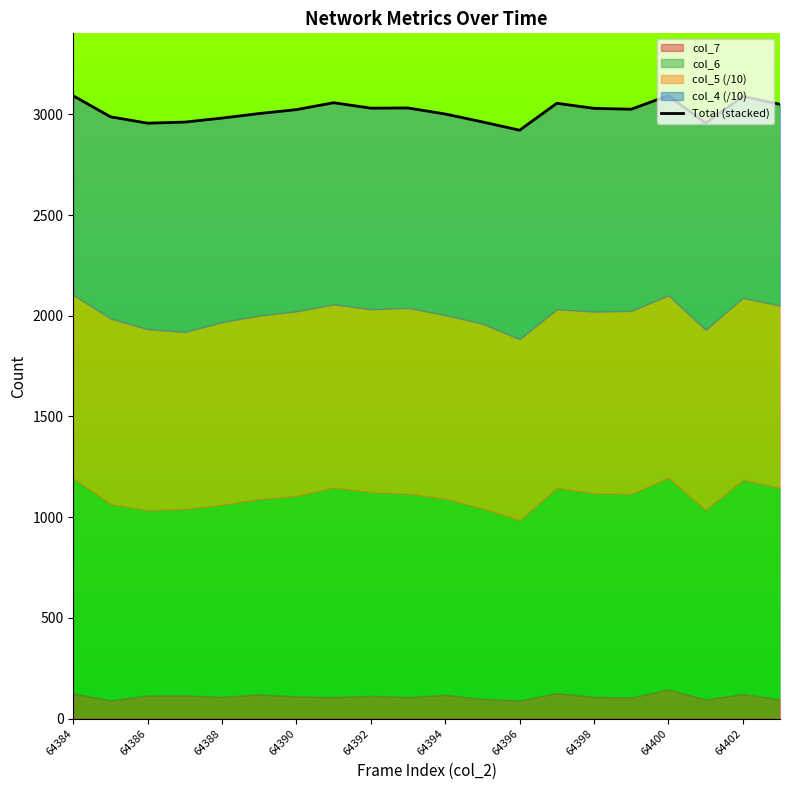

What is the difference between the maximum and minimum values?

171.6